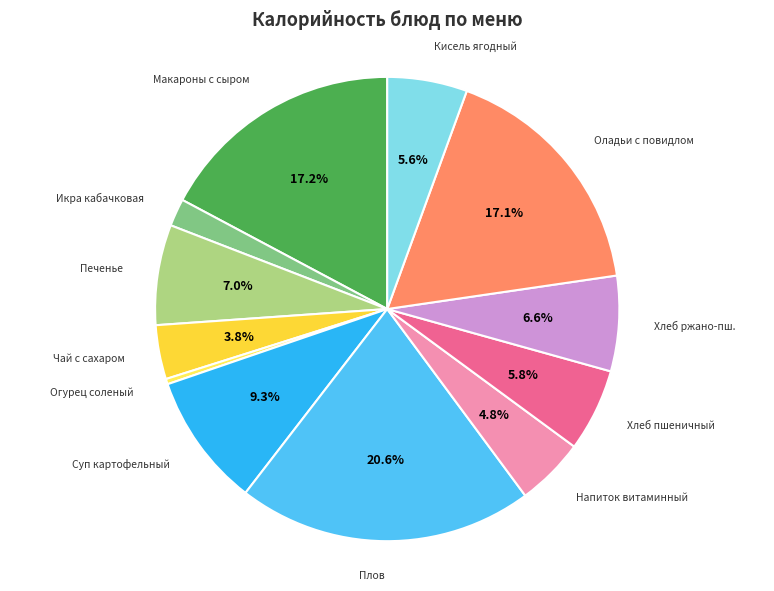

How many segments does this pie chart have?

12